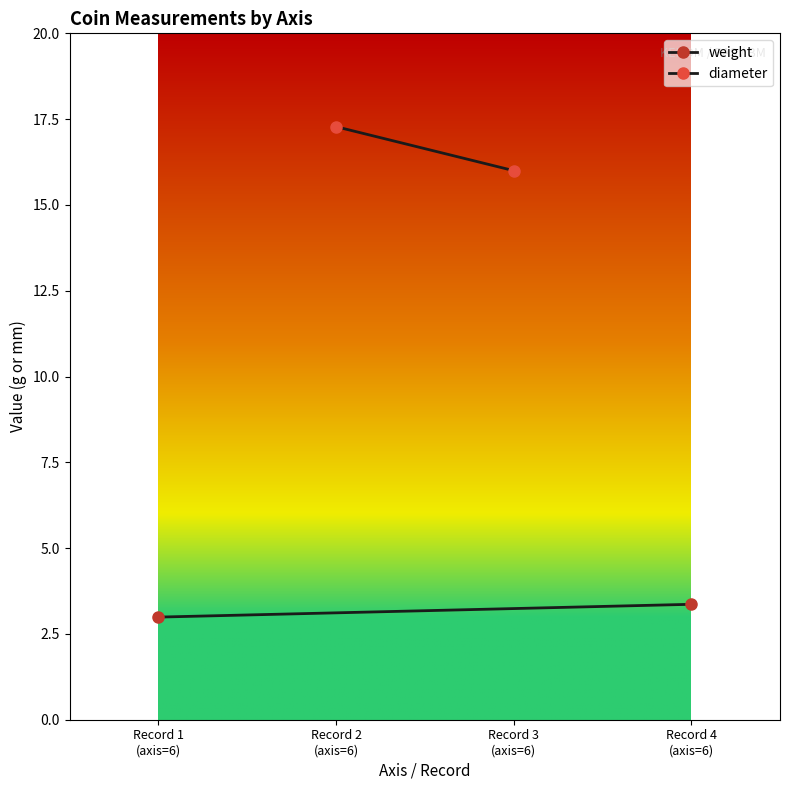

What is the label of the 1st point from the left?

Record 1
(axis=6)